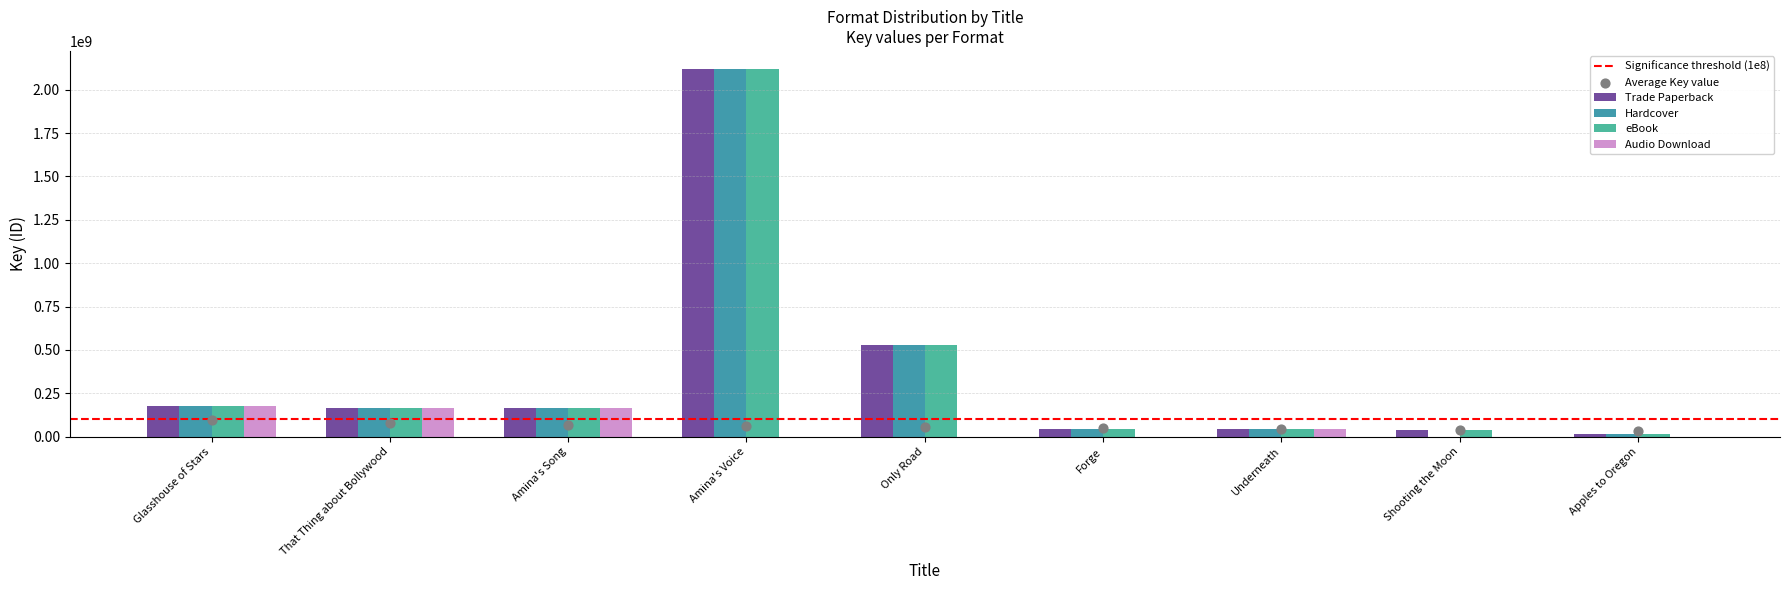

At how many categories does at least one series exceed 1004408482?

1